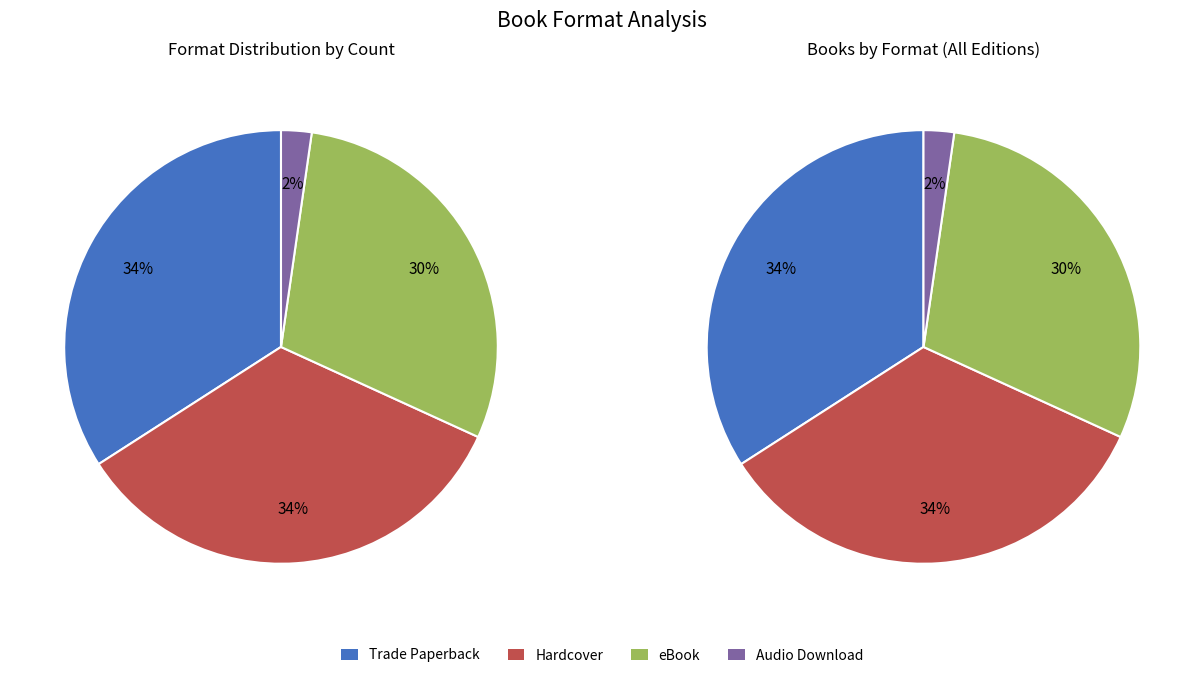

True or false: eBook accounts for 30% of the total.

True